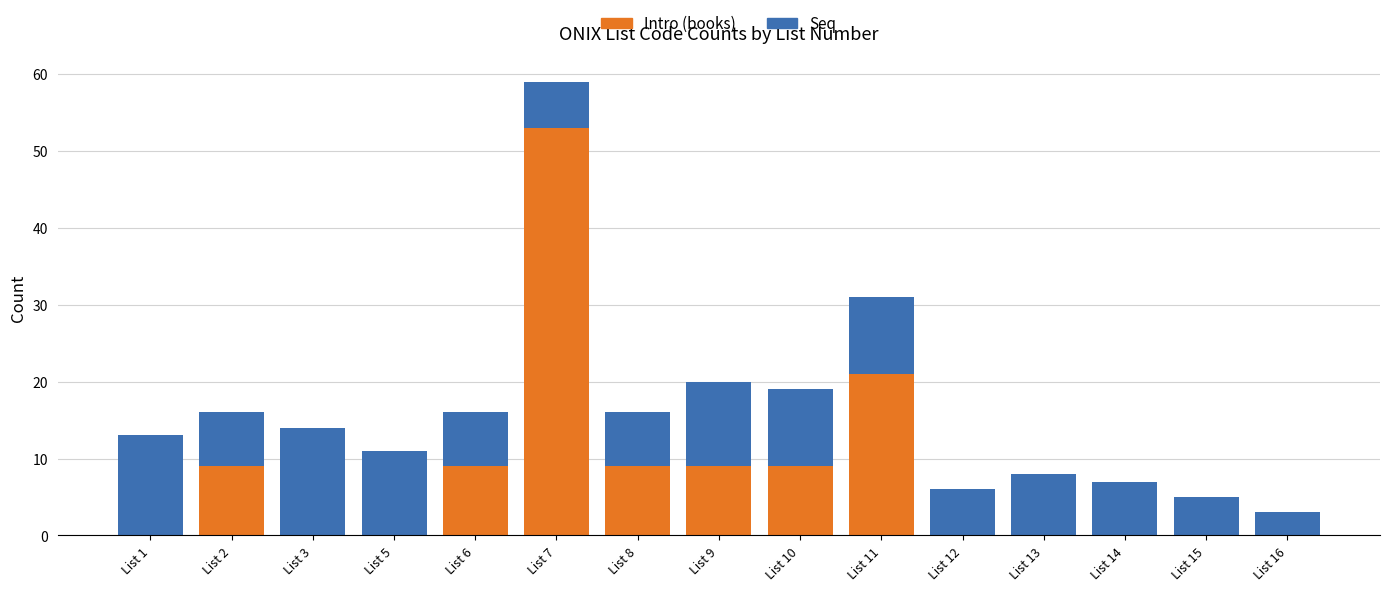

True or false: Intro (books) has a value of 53 at List 7.

True